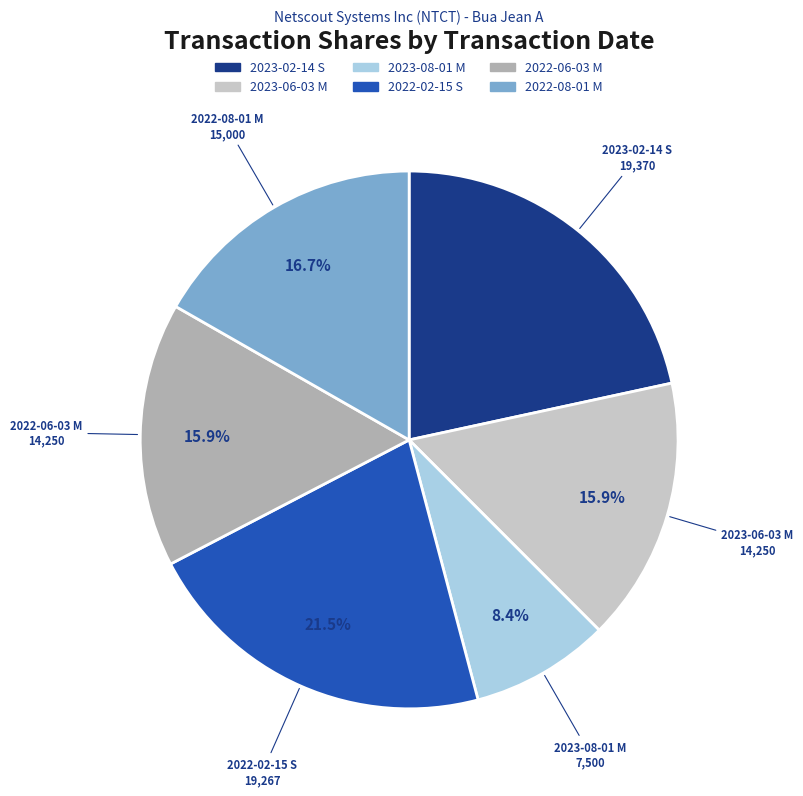

Combined, do 2022-02-15 S and 2022-08-01 M account for over 50%?

No